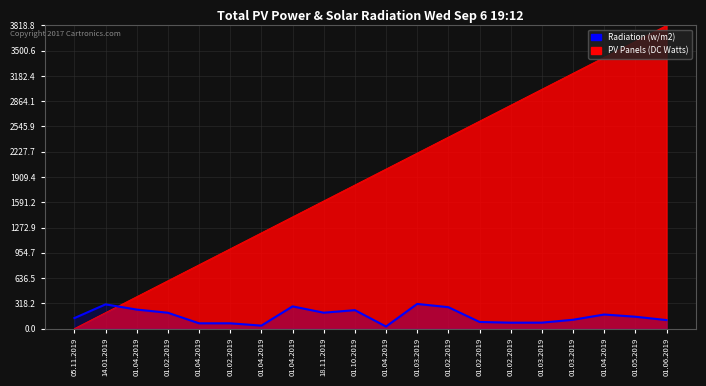

Reading left to right, transcribe all the data shown in this chart.

132.4	305.2	239.6	199.6	66.8	66.8	37.4	279.9	200.3	232.4	26.2	311.0	269.7	83.7	74.5	75.0	111.3	177.4	149.6	107.4